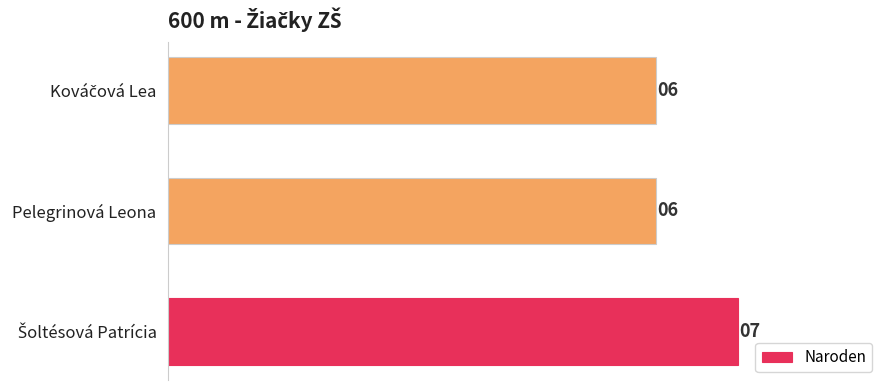

What is the greatest value displayed?

7